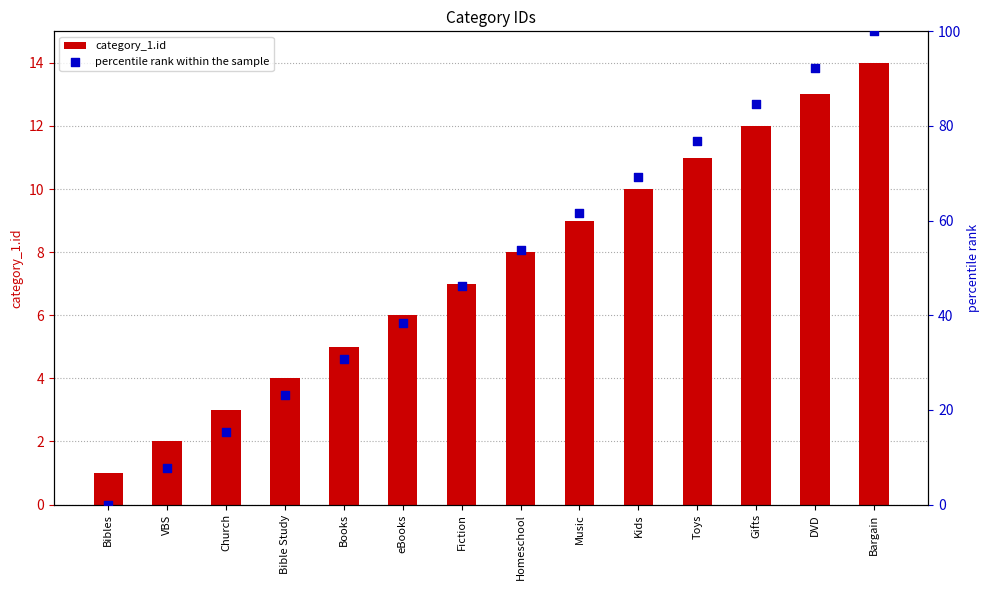

Which series has the largest total across all categories?

percentile rank within the sample